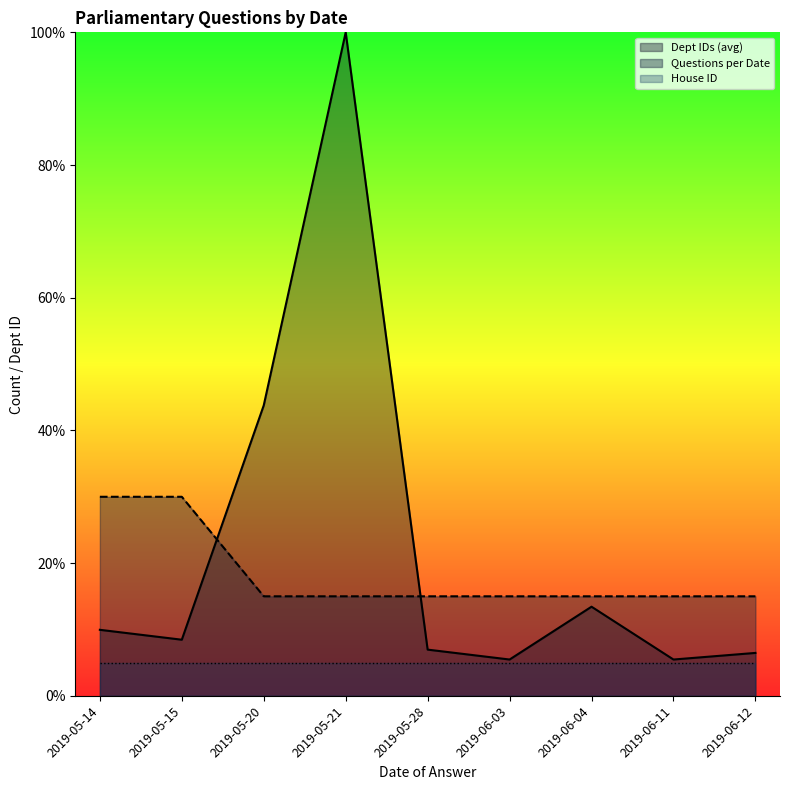

What is the maximum value shown in the chart?

100.0